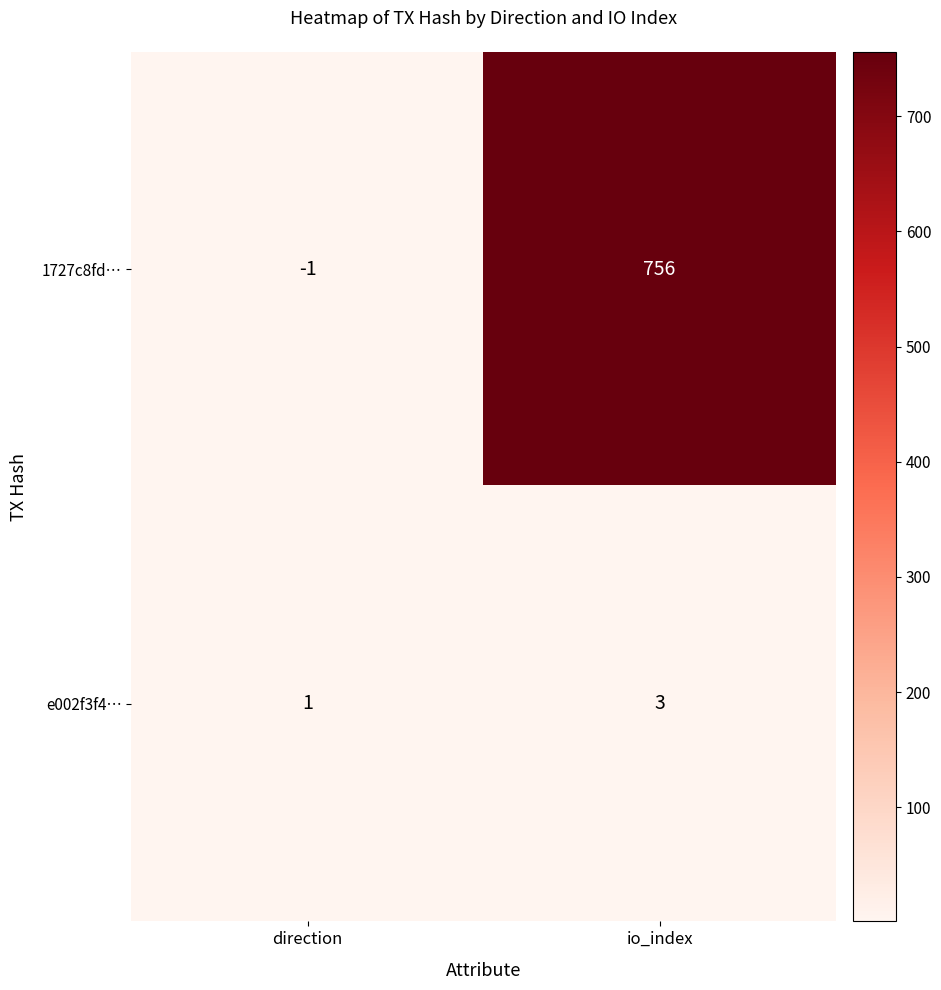

How many values in 1727c8fd… are below zero?

1